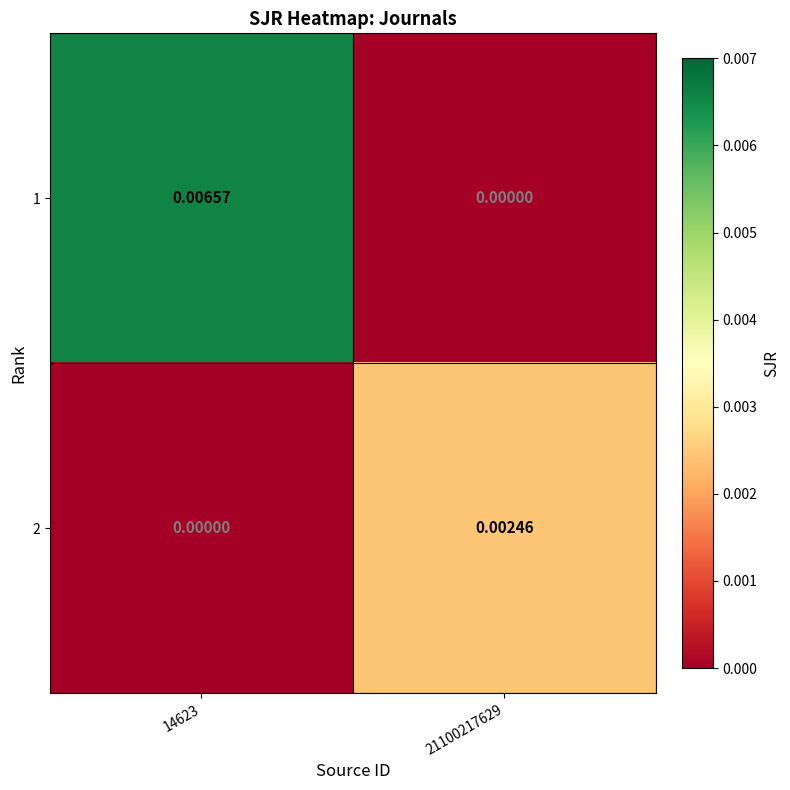

Is the value of 2 at 14623 greater than the value of 1 at 14623?

No